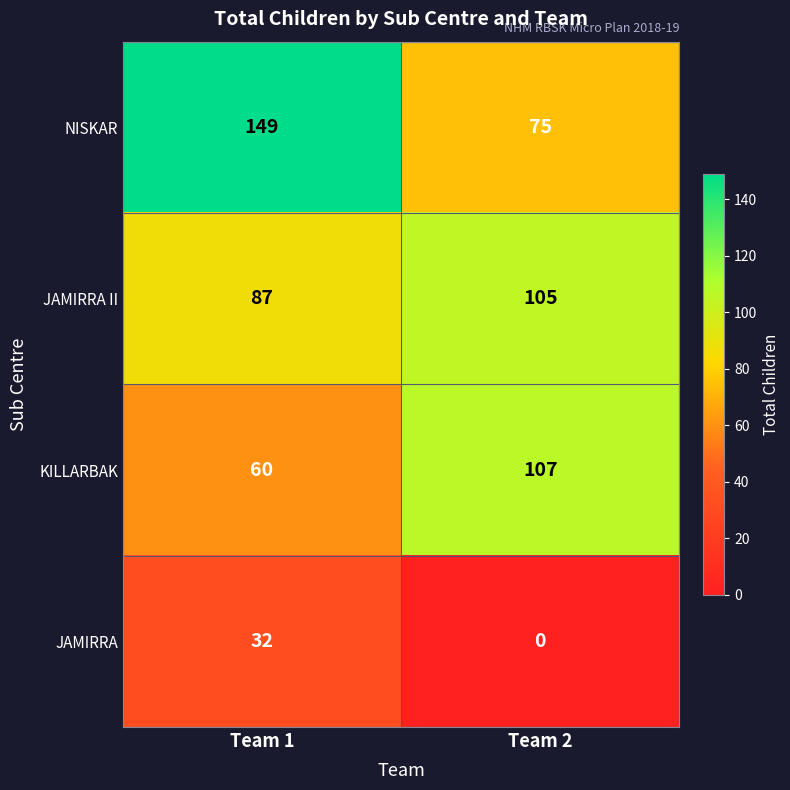

What is the total value across all series at Team 2?

287